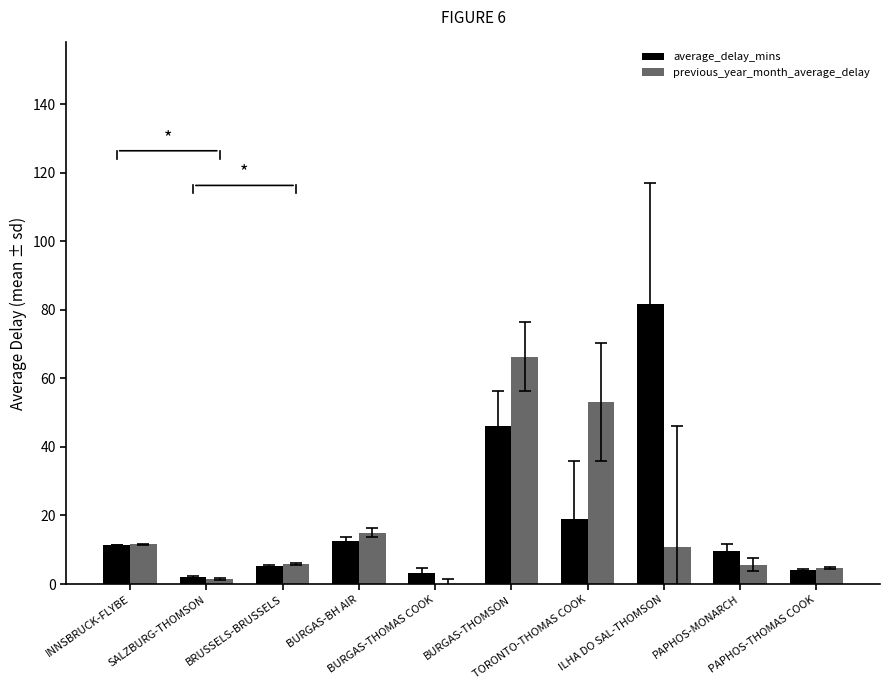

What is the total value across all series at PAPHOS-THOMAS COOK?

8.6